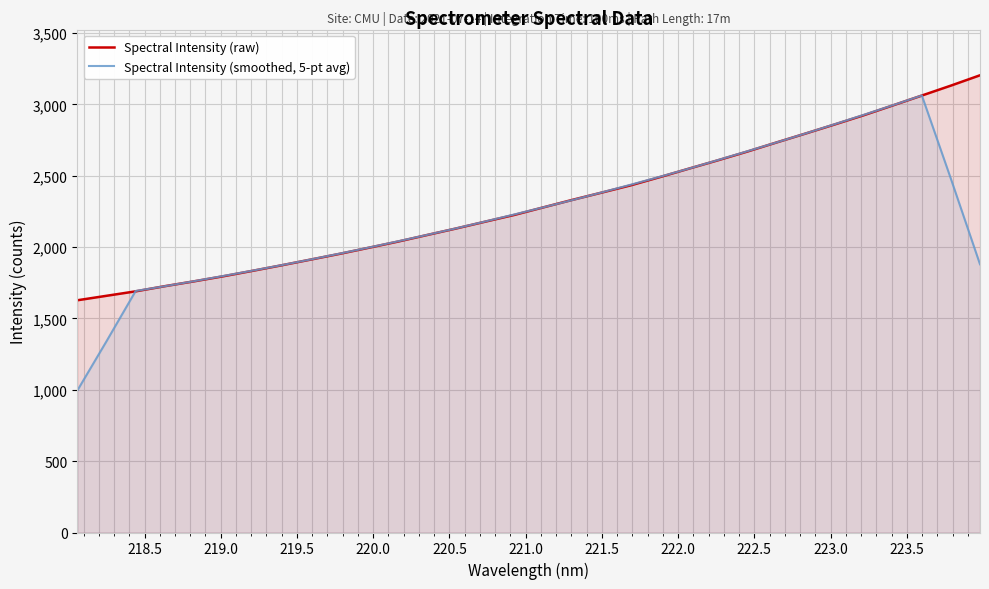

List the series in order of their peak value, highest first.

Spectral Intensity (raw), Spectral Intensity (smoothed, 5-pt avg)